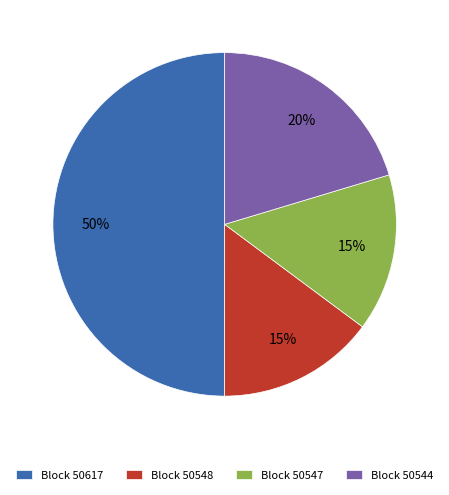

To the nearest percent, what percentage of the pie is Block 50617?

50%